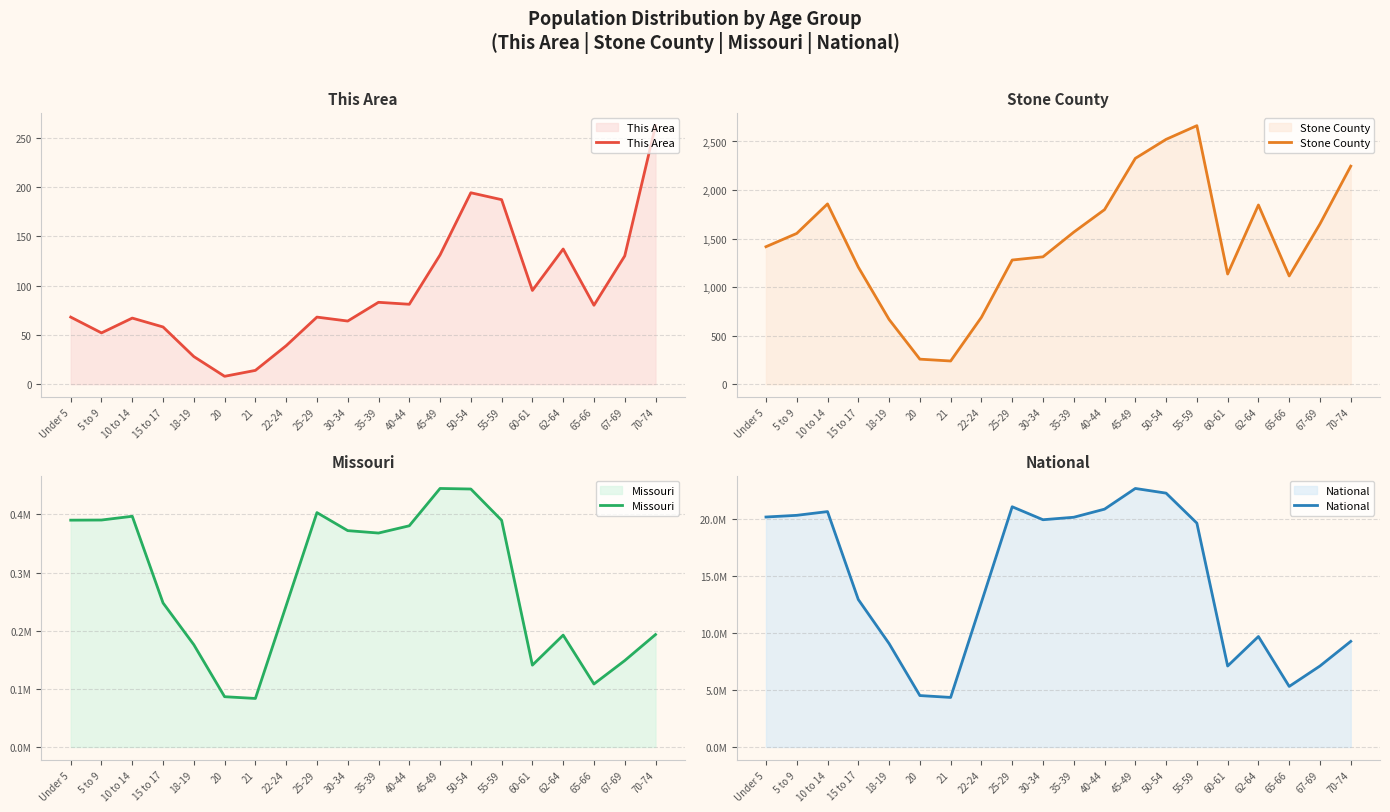

What is the value of the National point at the 6th from the left?

4519129